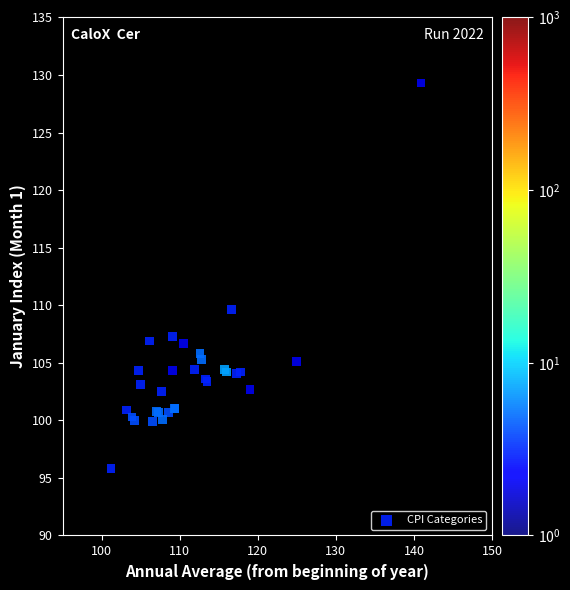

What Y value in the scatter plot is closest to 112?

109.6